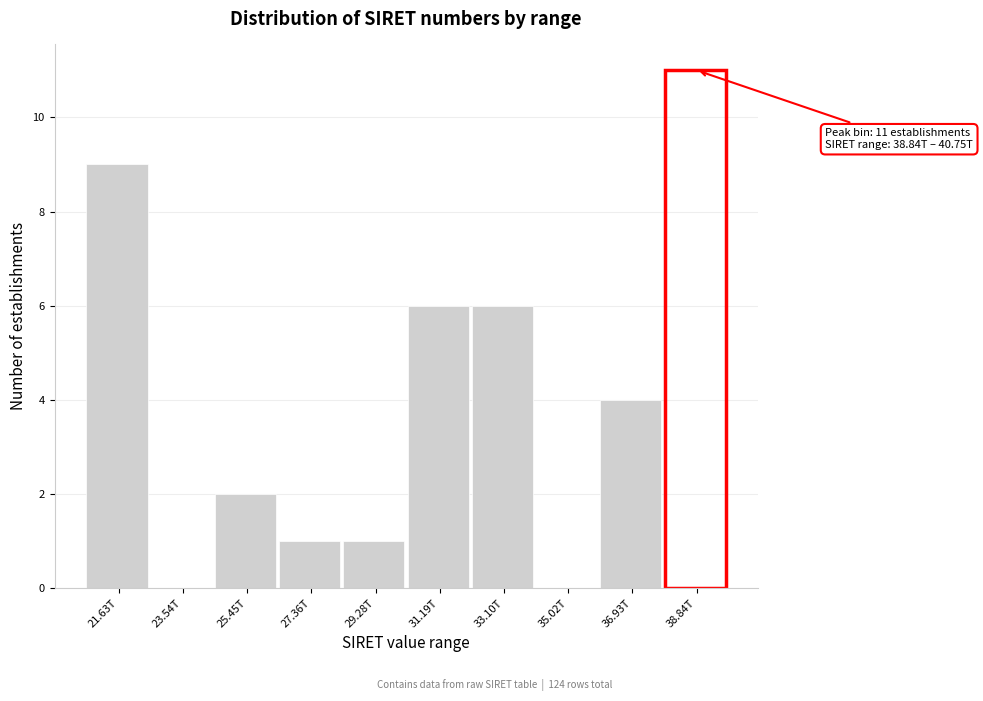

Reading left to right, list all the values displayed in this chart.

21.63T=9	23.54T=0	25.45T=2	27.36T=1	29.28T=1	31.19T=6	33.10T=6	35.02T=0	36.93T=4	38.84T=11